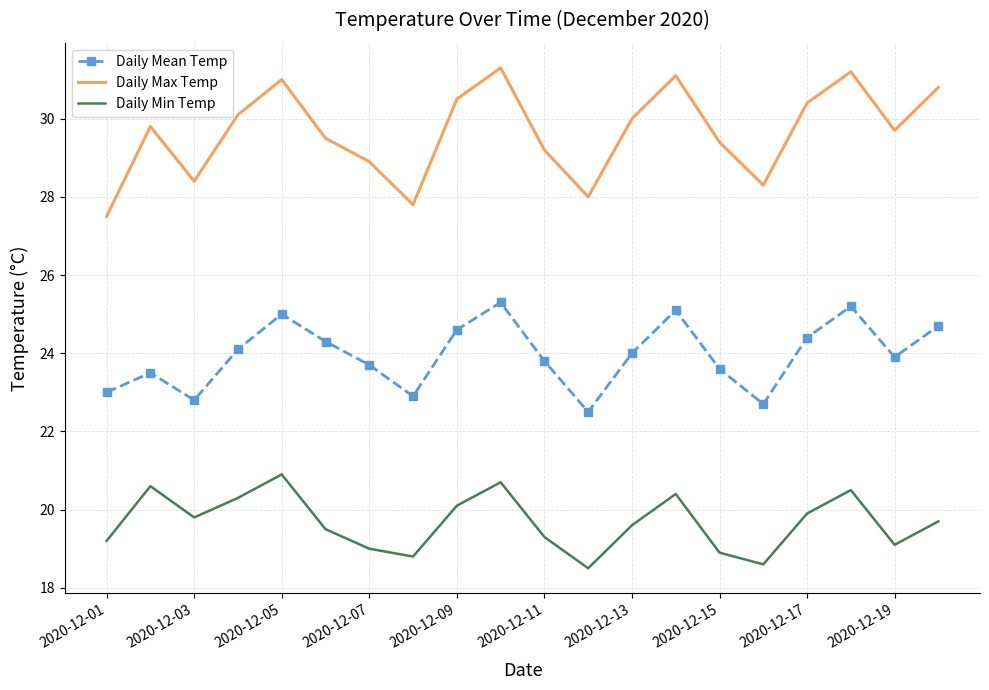

Which series has the largest range (max minus min)?

Daily Max Temp